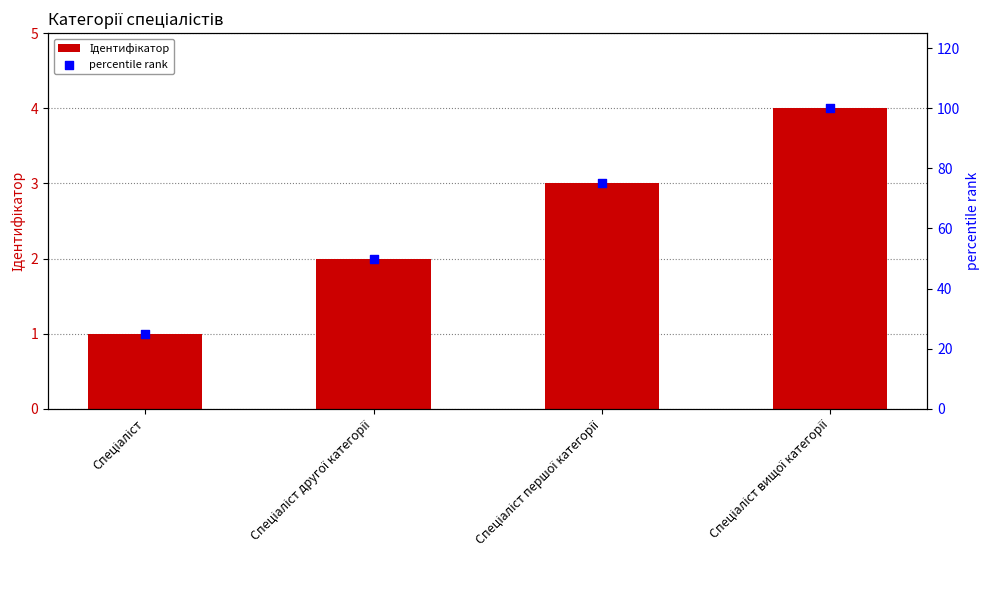

Which series contains the lowest Y value?

Ідентифікатор